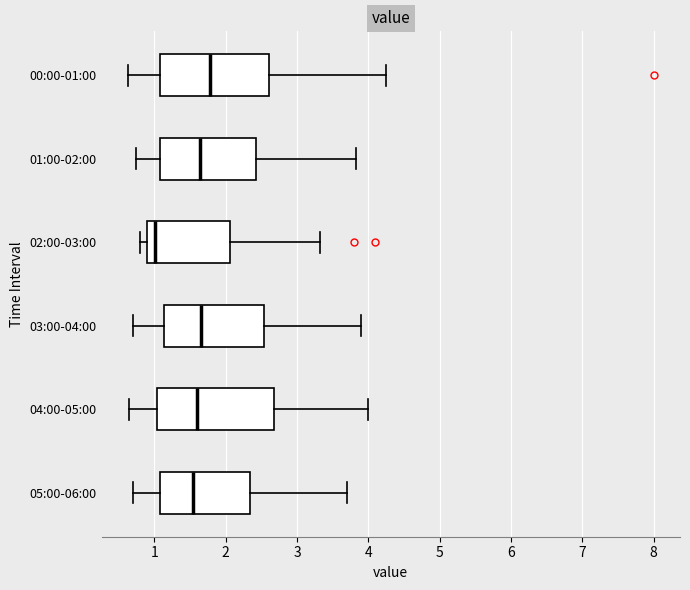

Reading bottom to top, read every box against the x-axis: the position of its median line, the range the box covers, and the ends of its whiskers. The values are not printed on the chart, so give them approximately, as read against the axis.

05:00-06:00: median 1.6, box 1.1 to 2.3, whiskers 0.7 to 3.7
04:00-05:00: median 1.6, box 1.0 to 2.7, whiskers 0.7 to 4.0
03:00-04:00: median 1.7, box 1.1 to 2.5, whiskers 0.7 to 3.9
02:00-03:00: median 1.0, box 0.9 to 2.1, whiskers 0.8 to 3.3
01:00-02:00: median 1.6, box 1.1 to 2.4, whiskers 0.8 to 3.8
00:00-01:00: median 1.8, box 1.1 to 2.6, whiskers 0.6 to 4.3